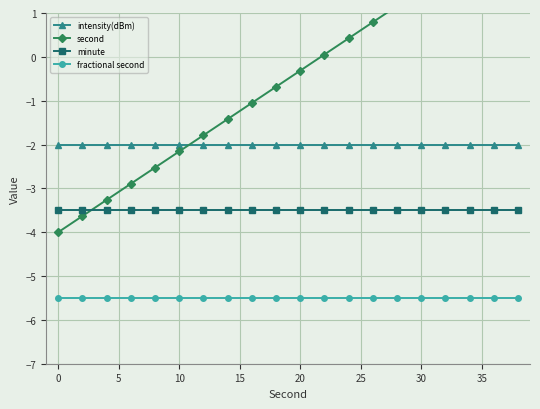

True or false: fractional second and second intersect in this chart.

False